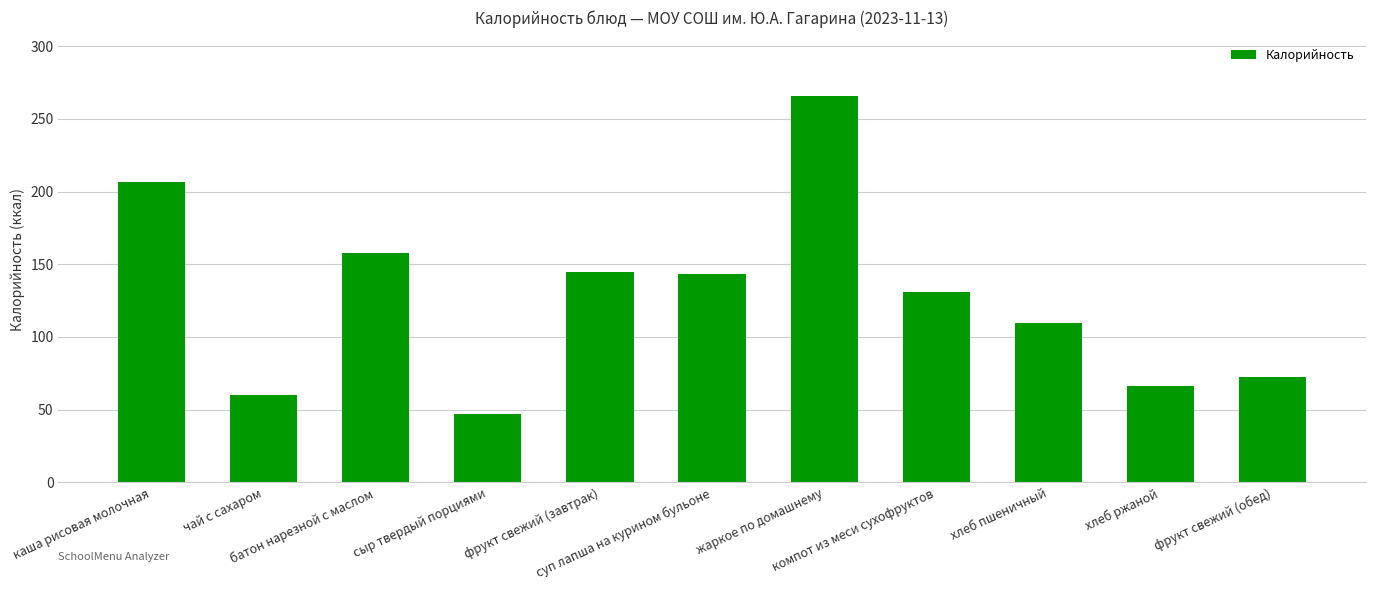

Reading left to right, list all the values displayed in this chart.

206.4	60.0	157.7	47.0	144.6	143.2	266.0	131.0	109.6	66.0	72.3